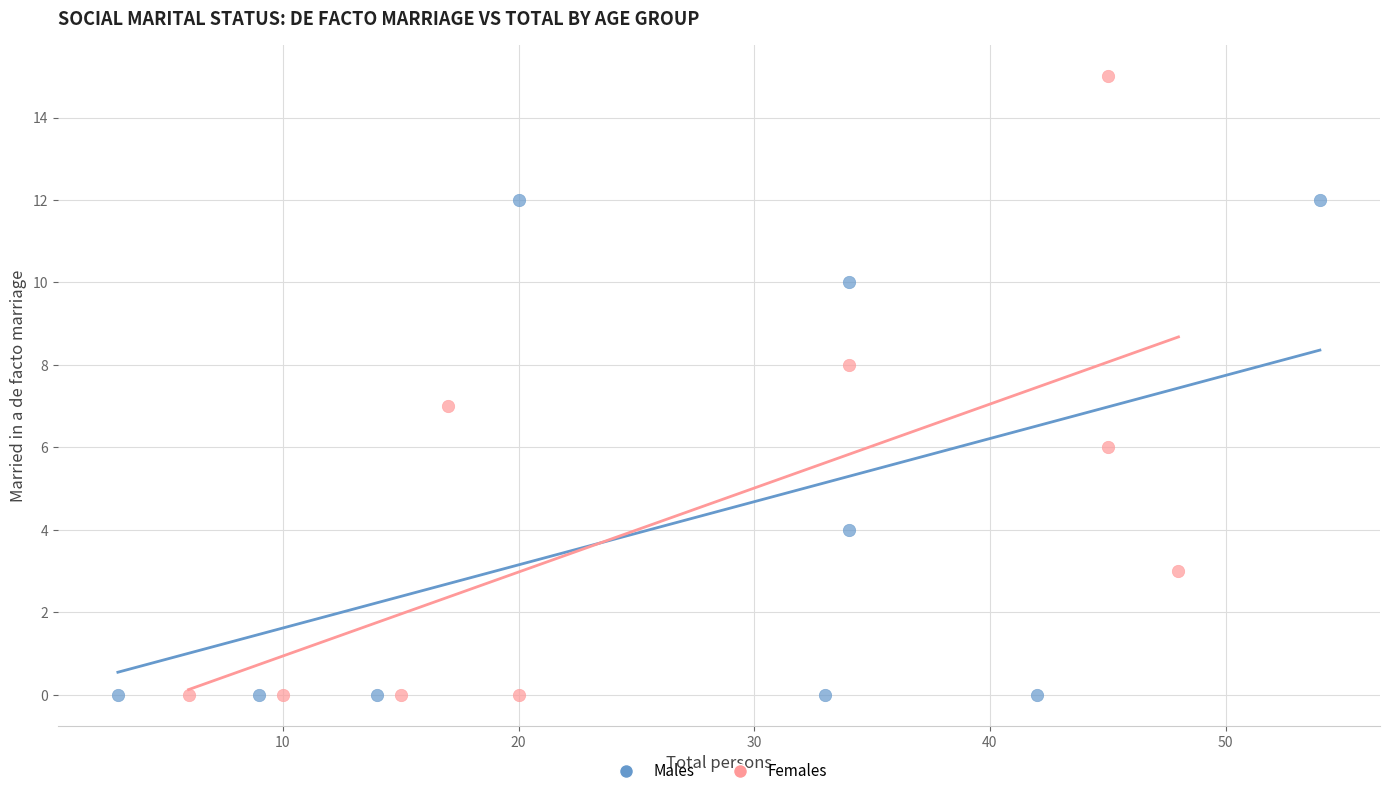

Which series has the largest Y range (max minus min)?

Females